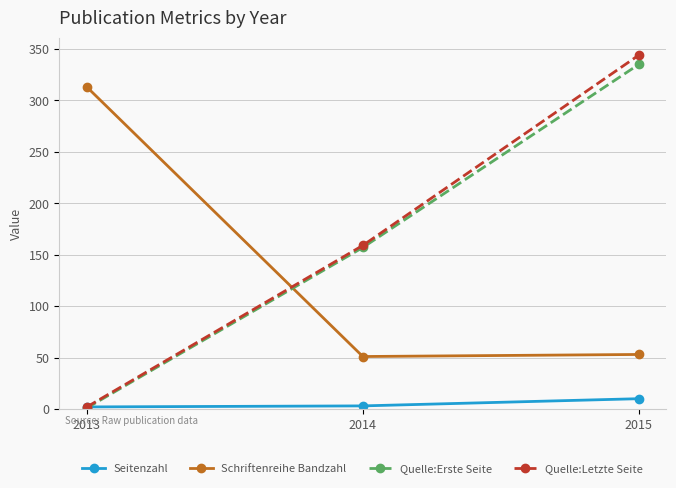

What are all the series names shown in the legend?

Seitenzahl, Schriftenreihe Bandzahl, Quelle:Erste Seite, Quelle:Letzte Seite